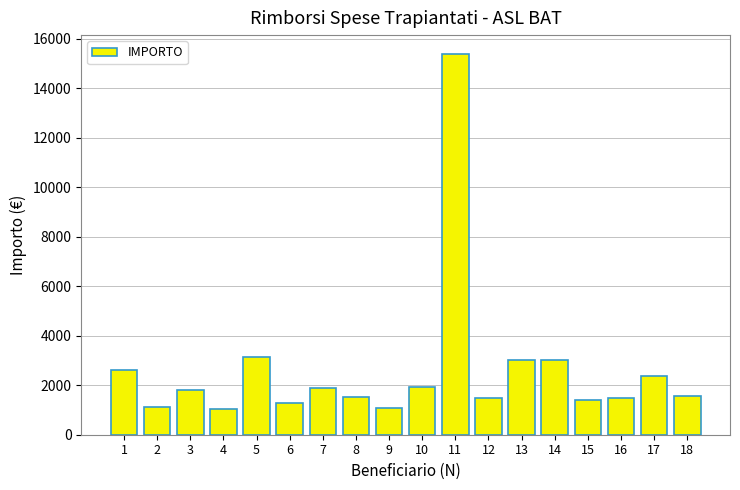

What is the value of the 7th bar from the left?

1891.4